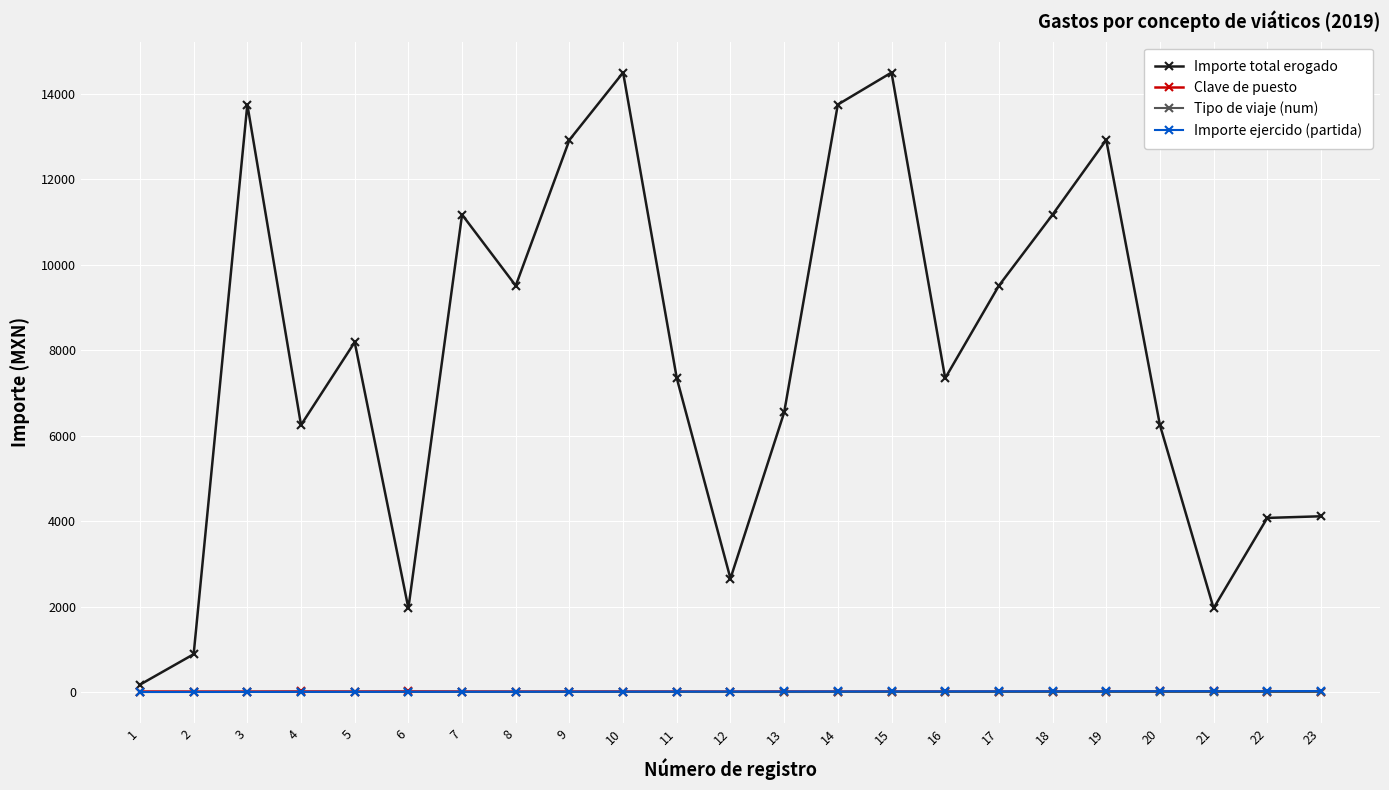

Which series has the largest total across all categories?

Importe total erogado